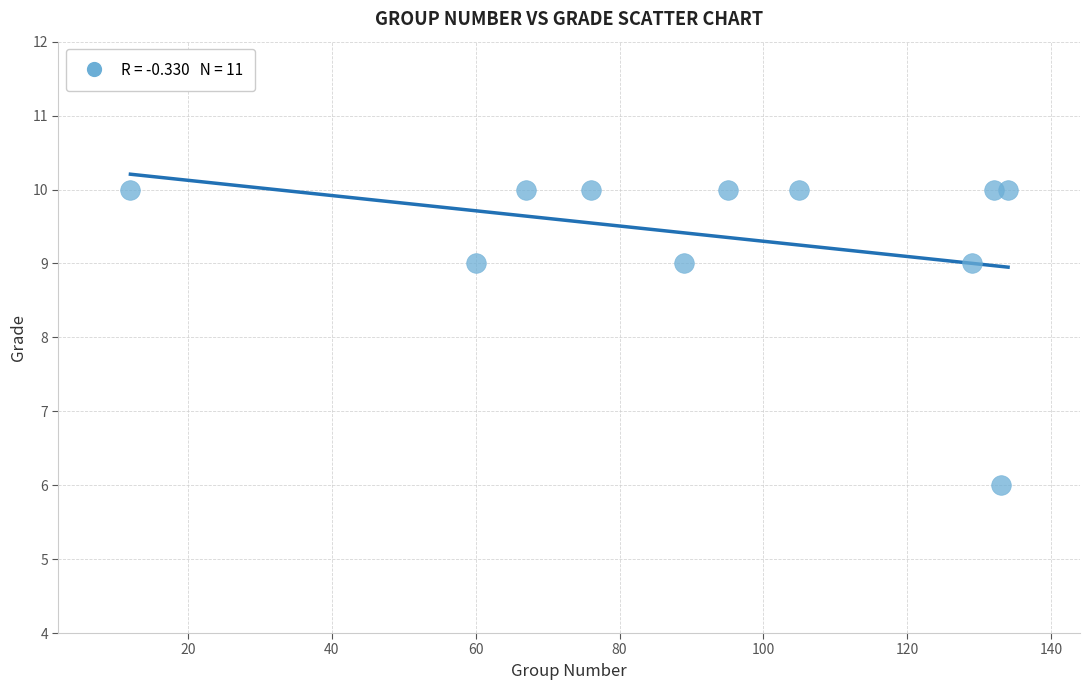

What is the average X value?

94